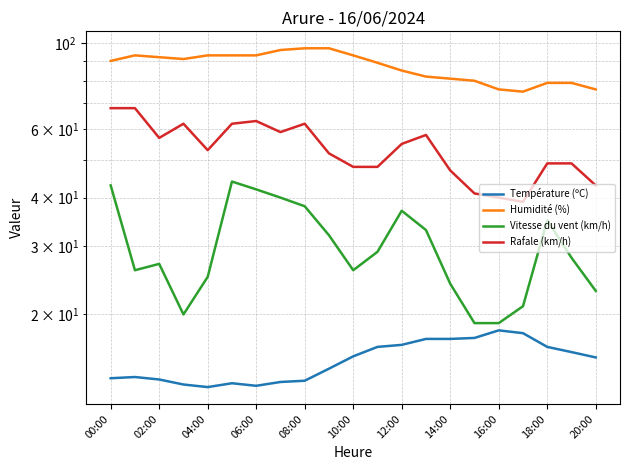

True or false: Température (ºC) and Humidité (%) cross at least once.

False